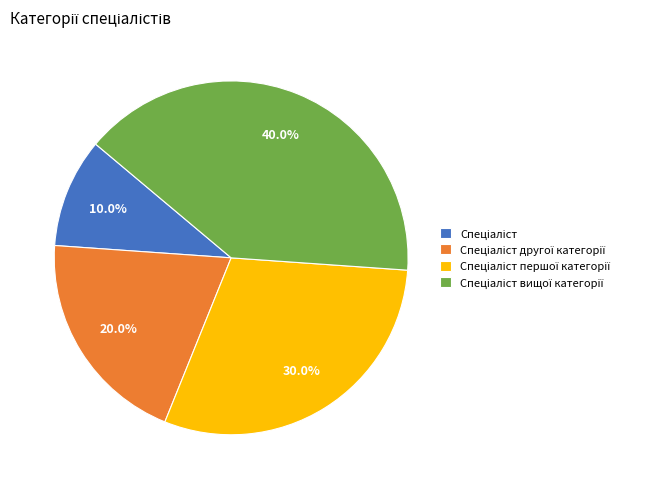

Is there any slice that represents more than half of the pie?

No